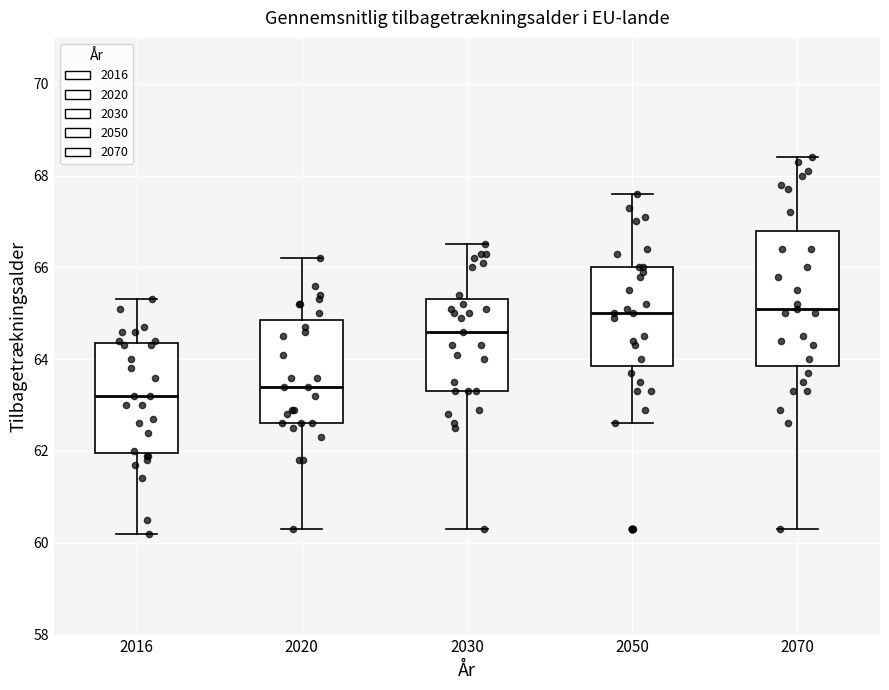

Reading left to right, transcribe this box plot: for each box, give where its median line is, the range the box spans, and where its two whiskers end, as read against the y-axis. The values are not printed on the chart, so give them approximately, as read against the axis.

2016: median 63.2, box 62.0 to 64.4, whiskers 60.2 to 65.4
2020: median 63.4, box 62.6 to 64.8, whiskers 60.4 to 66.2
2030: median 64.6, box 63.4 to 65.4, whiskers 60.4 to 66.6
2050: median 65.0, box 63.8 to 66.0, whiskers 62.6 to 67.6
2070: median 65.2, box 63.8 to 66.8, whiskers 60.4 to 68.4